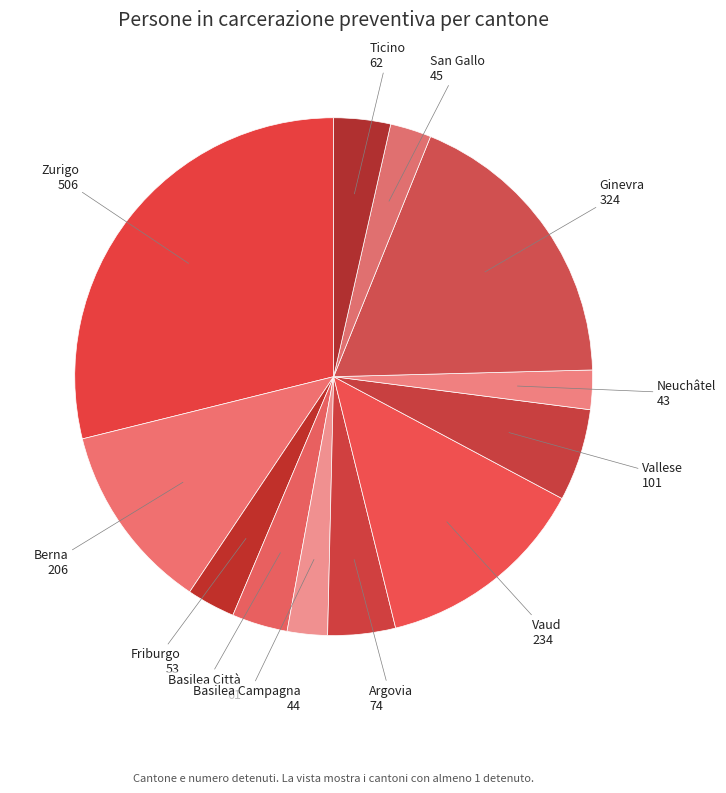

Is it true that Ticino is 4% of the pie?

True